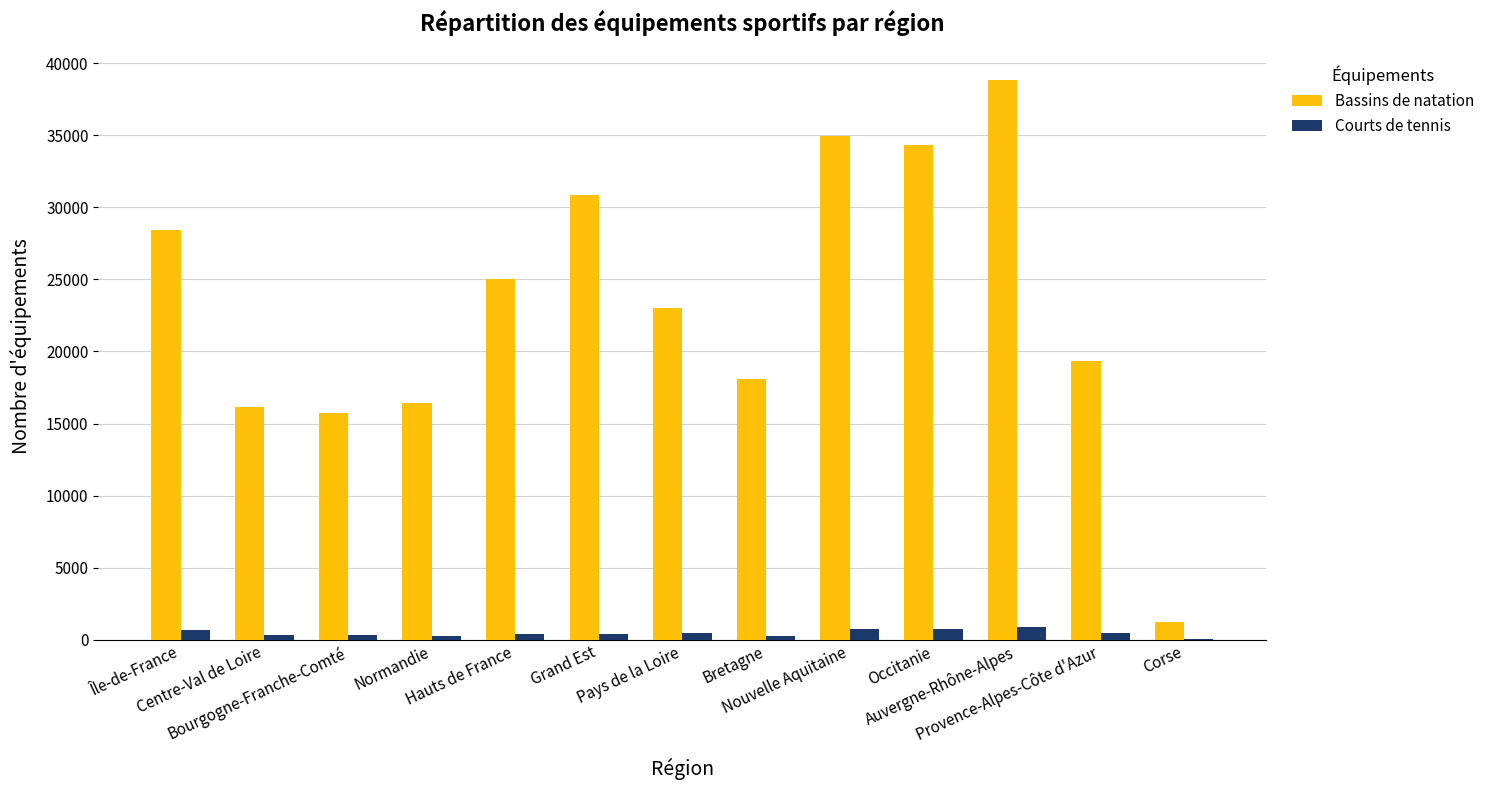

Between Île-de-France and Normandie, which series saw the biggest shift?

Bassins de natation